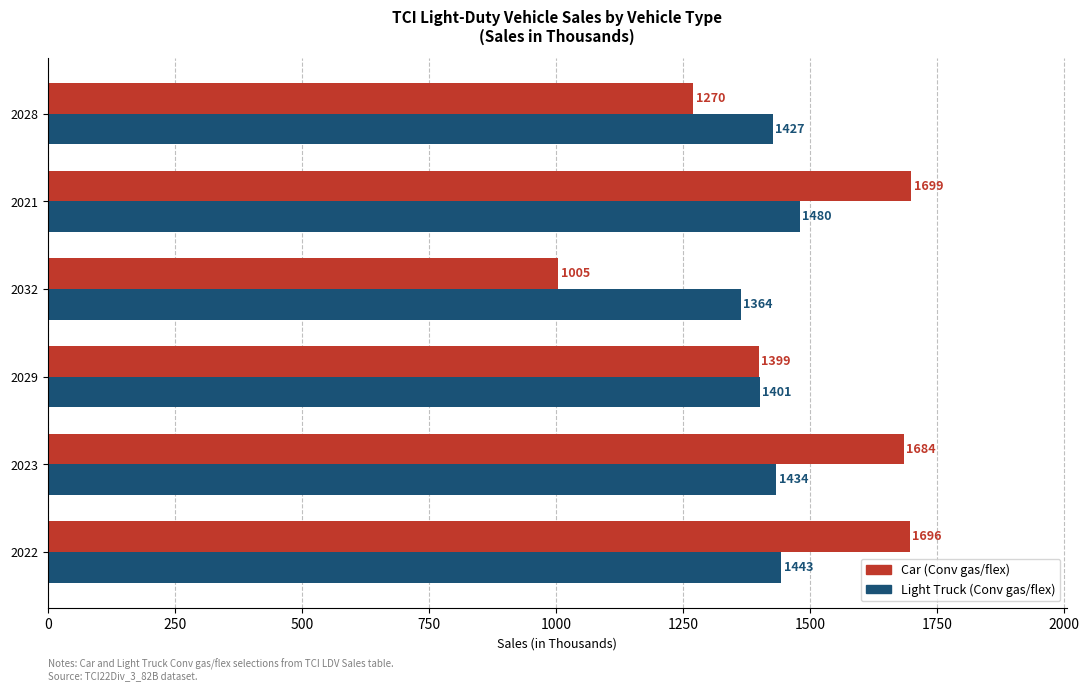

The value of Light Truck (Conv gas/flex) at 2028 is 2137. True or false?

False